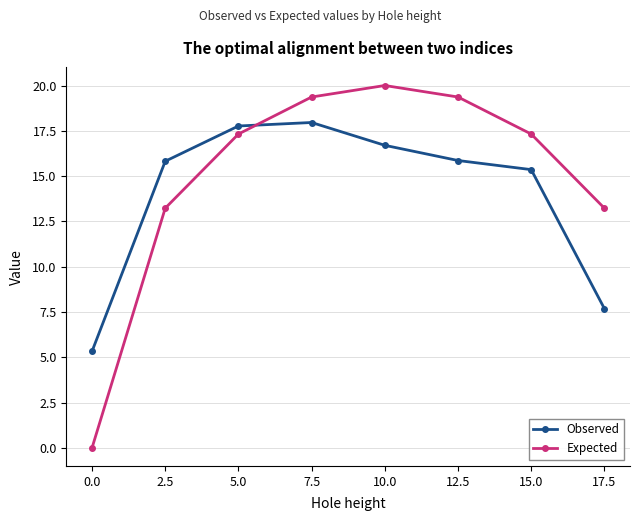

At which label does Expected reach its peak?

10.0